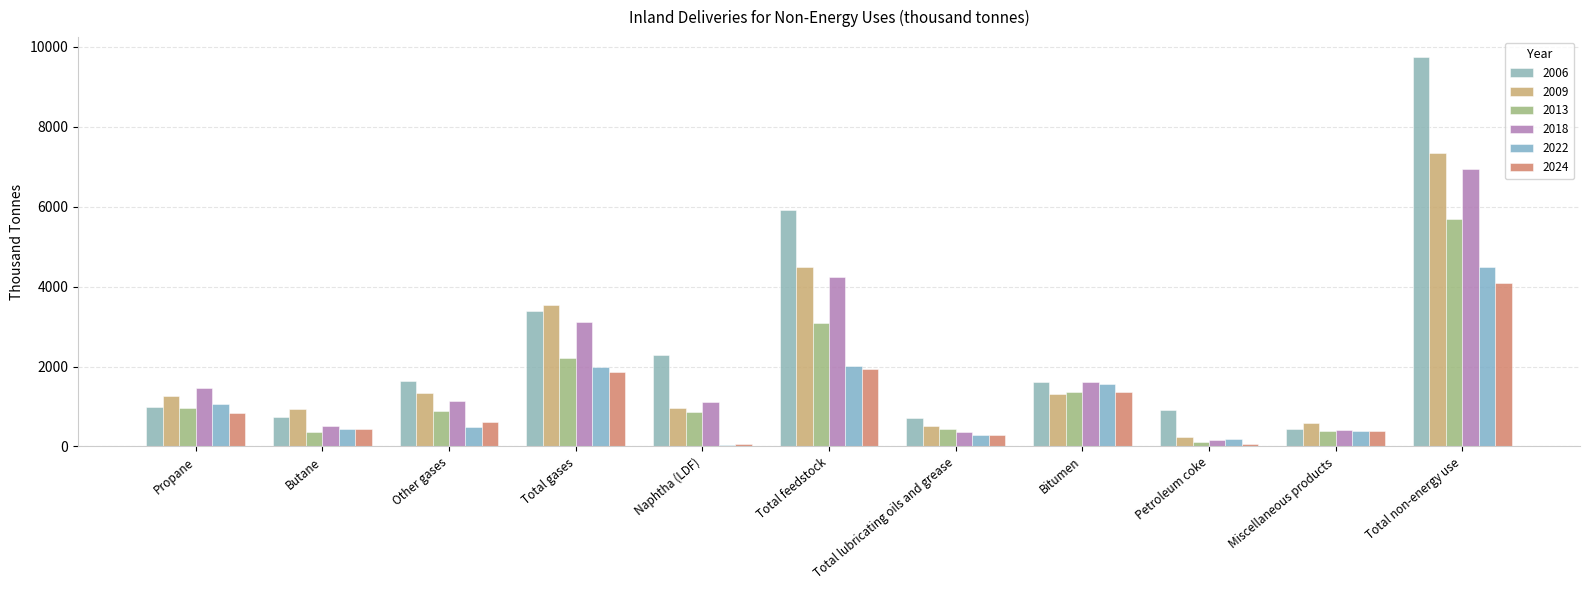

What is the total value across all series at Bitumen?

8806.8